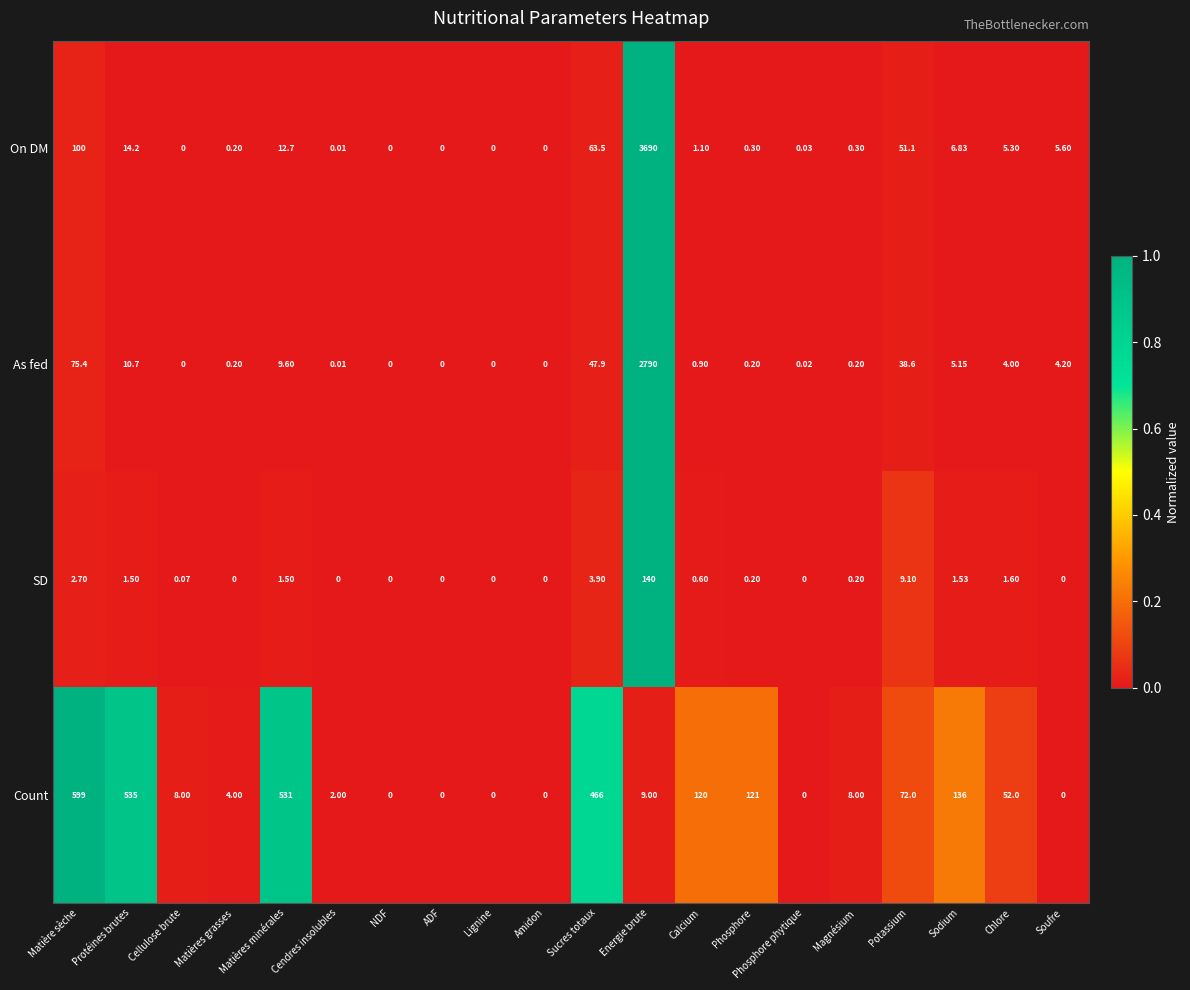

Which series has the widest spread of values?

On DM